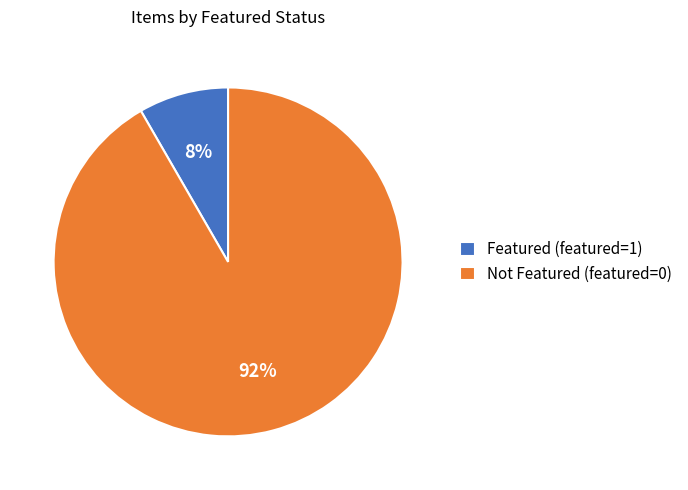

Combined, do Not Featured (featured=0) and Featured (featured=1) account for over 50%?

Yes